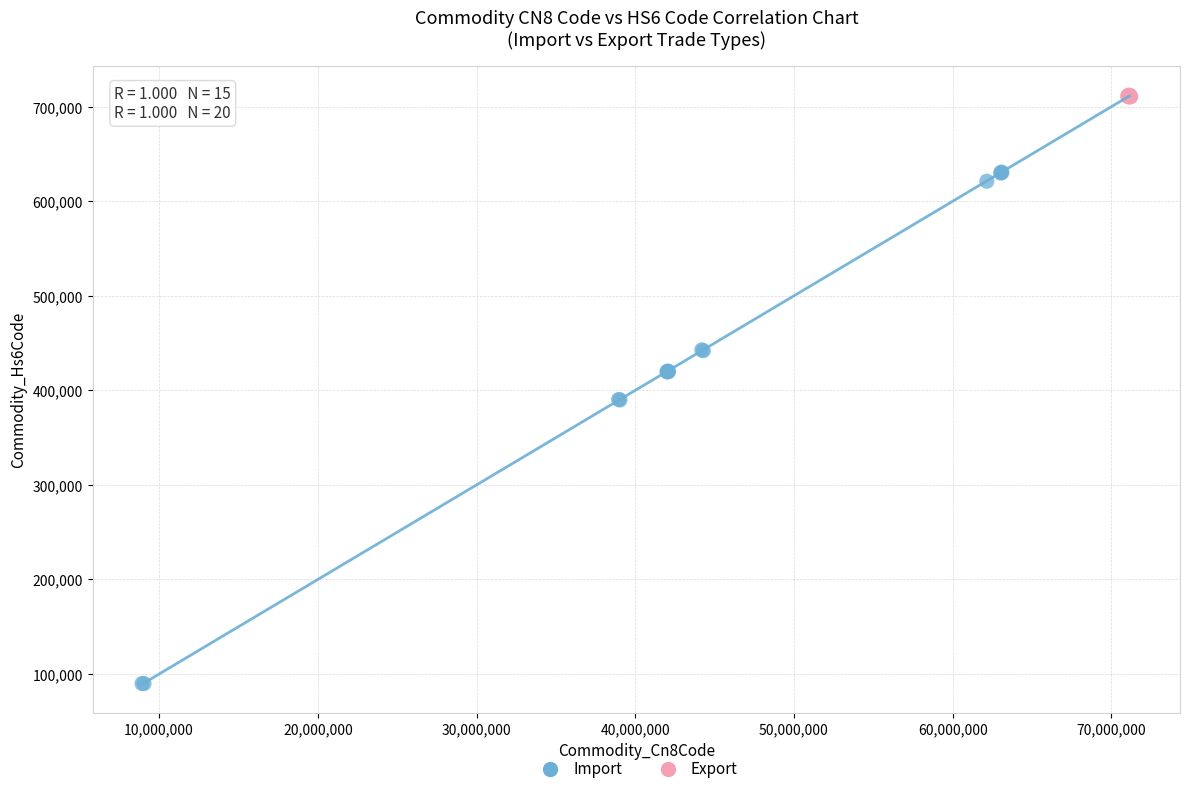

Which series reaches the minimum Y coordinate?

Import